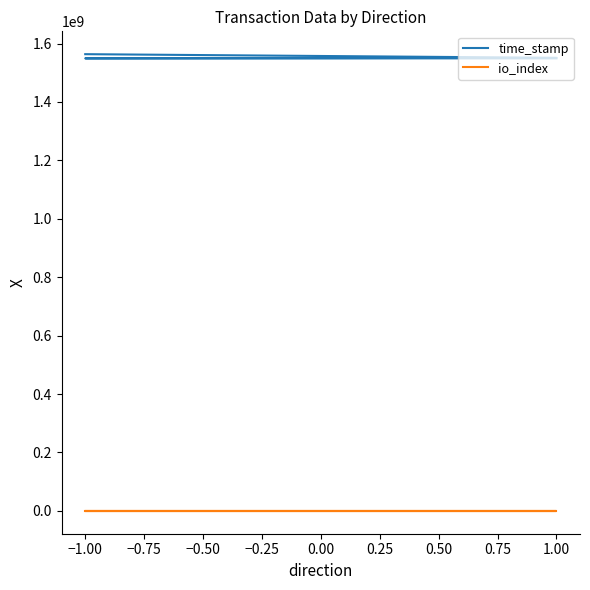

Is this an area chart (filled region under the line)?

No